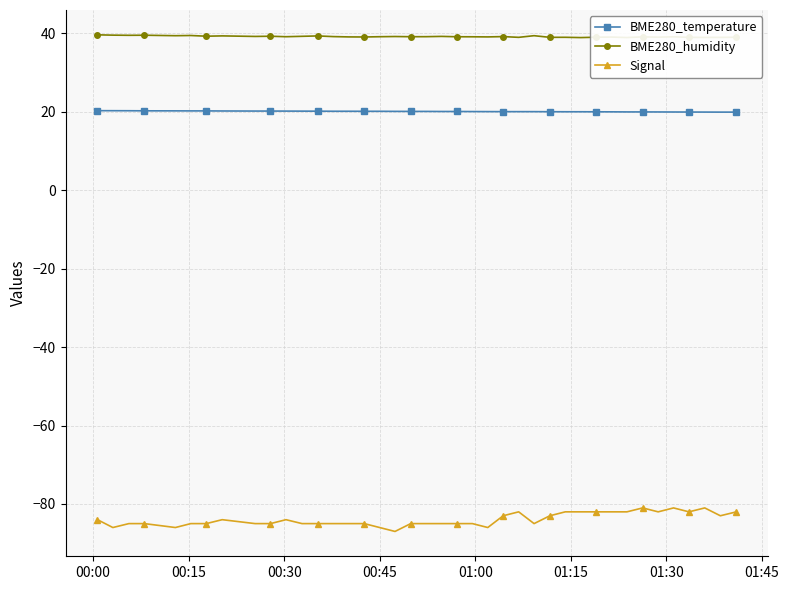

Does the chart have visible grid lines?

Yes